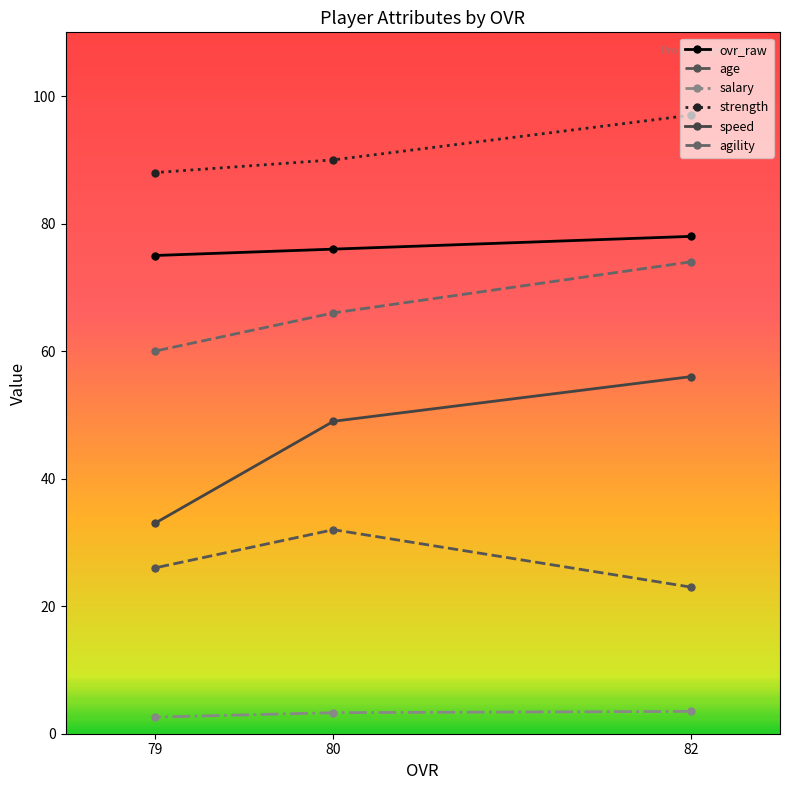

How many lines are shown in the chart?

6